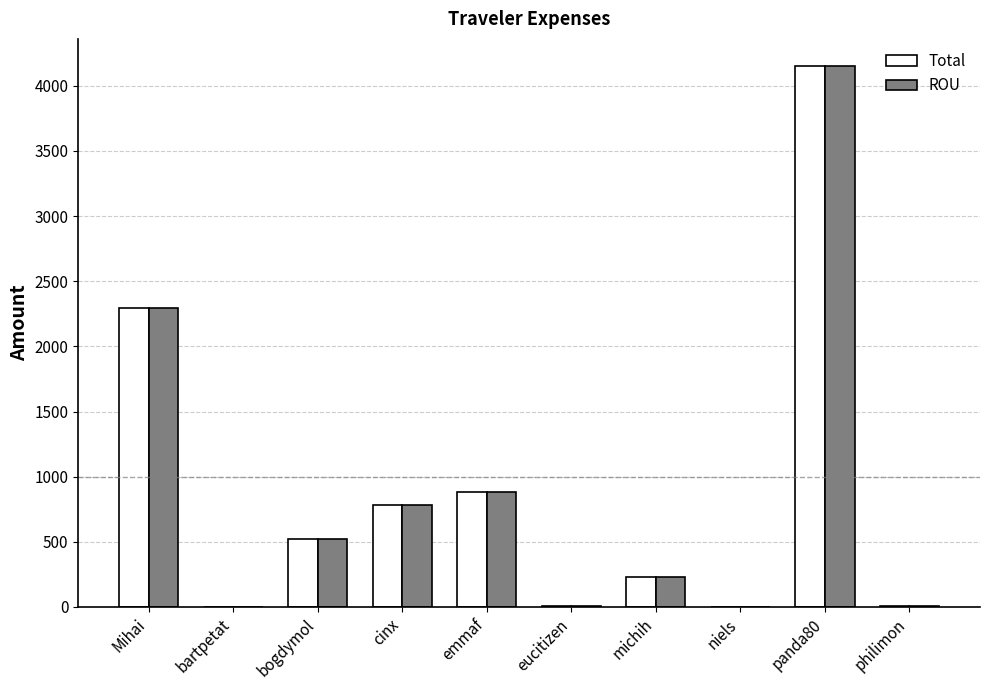

Where is Total nearest to the value 2076?

Mihai